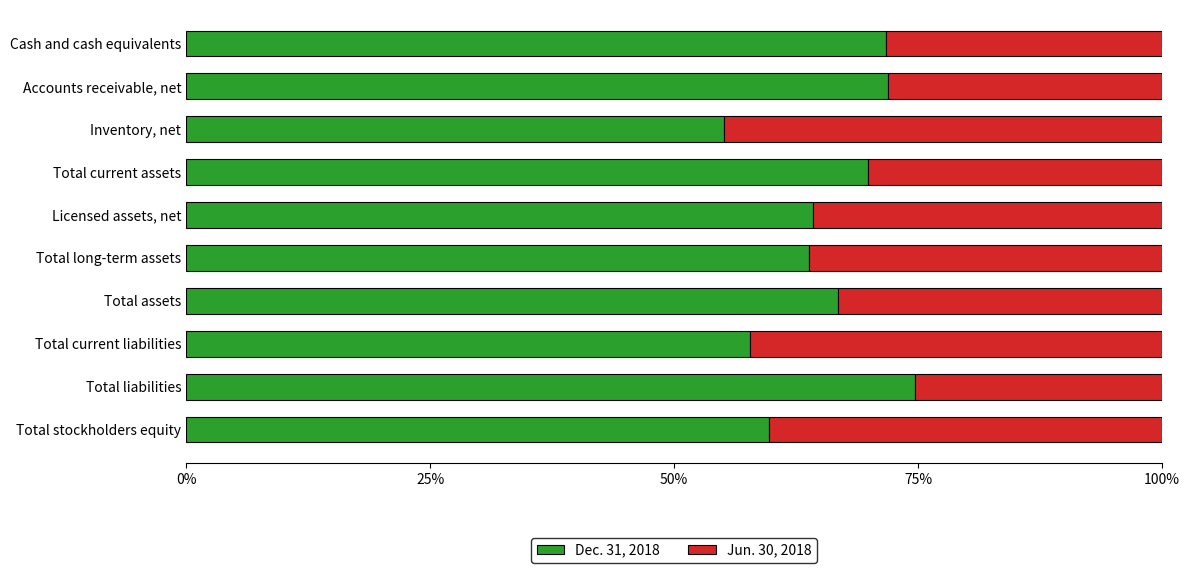

What are all the series names shown in the legend?

Dec. 31, 2018, Jun. 30, 2018